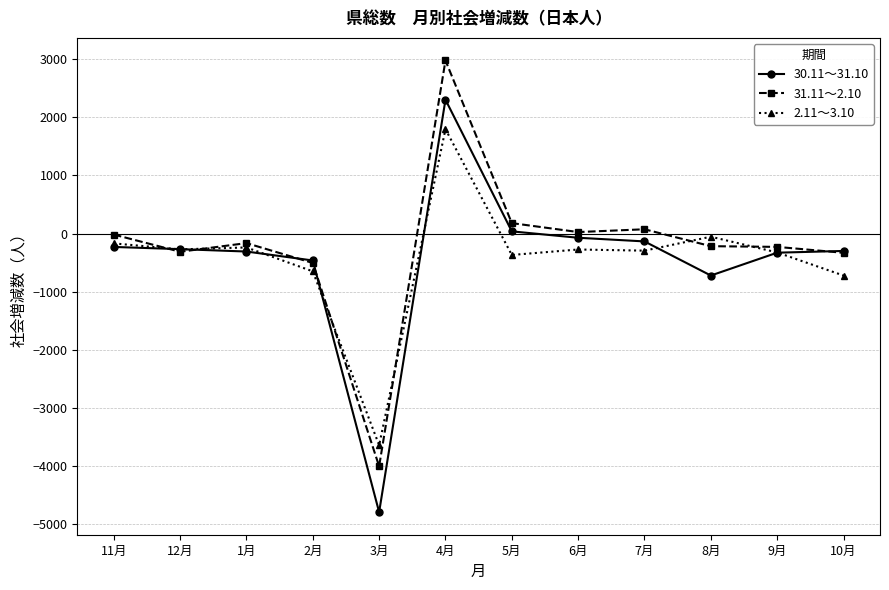

Is the value of 2.11～3.10 at 2月 greater than the value of 30.11～31.10 at 1月?

No